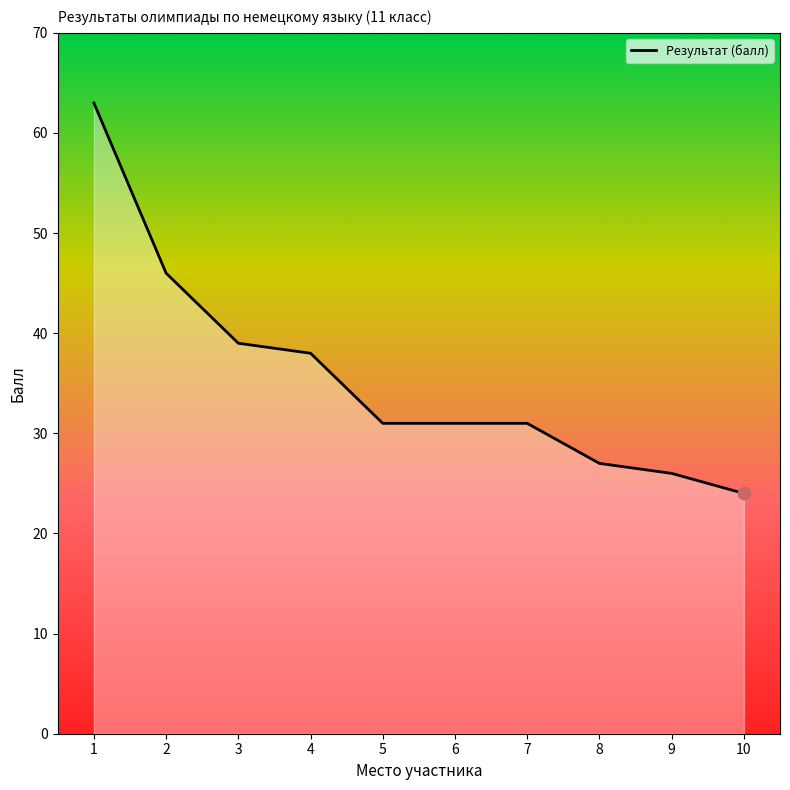

Approximately how many times larger is the value at 6 compared to 9?

1.2